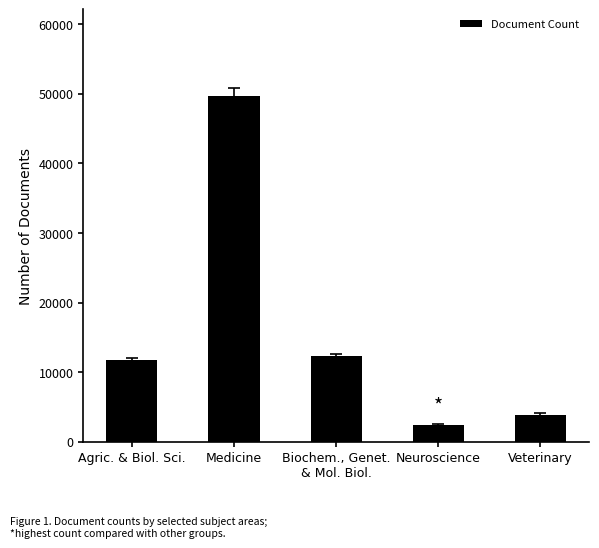

Reading left to right, extract all data points from this chart.

11702	49710	12258	2378	3883